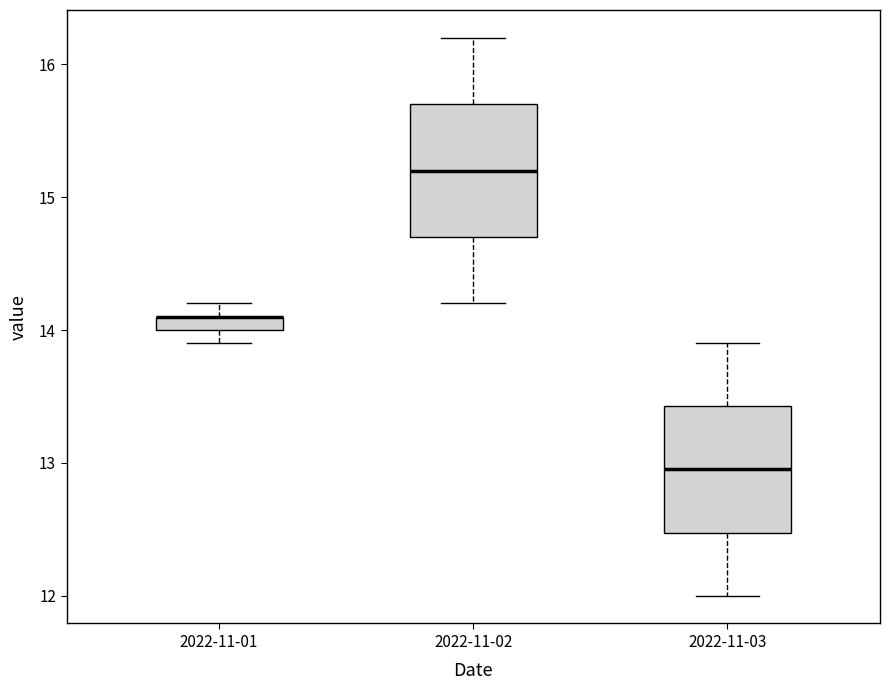

Where is the lower edge of the box for 2022-11-01 on the y-axis? The values are not printed on the chart, so give them approximately, as read against the axis.

14.0